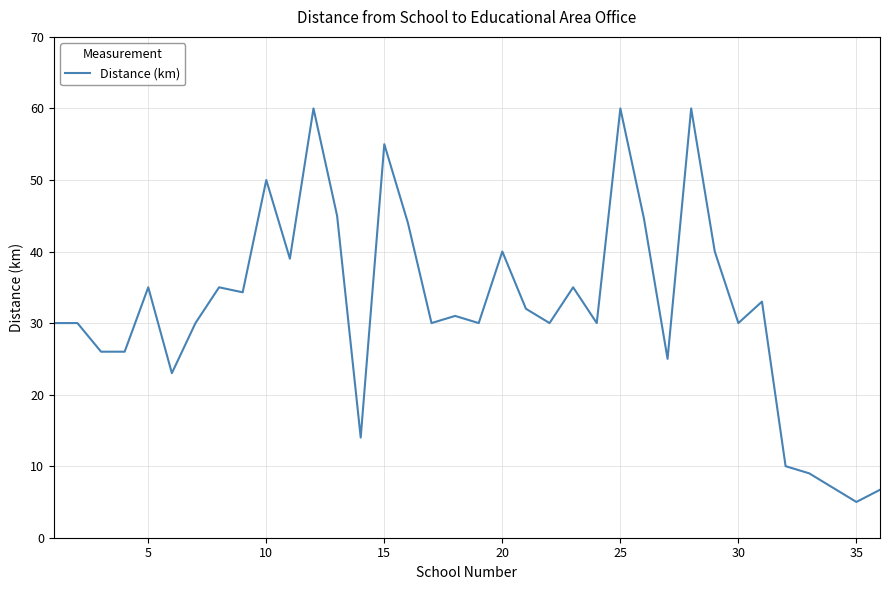

What is the difference between the maximum and minimum values?

55.0